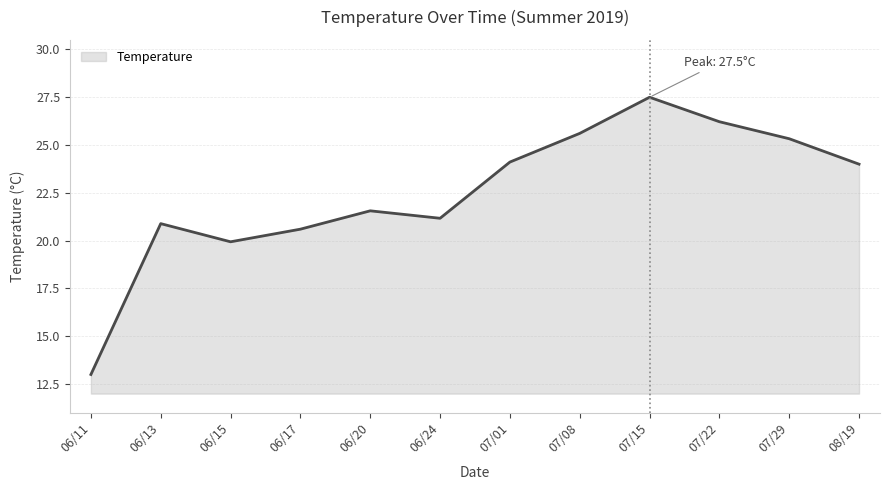

Which has a higher value, 07/01 or 07/08?

07/08